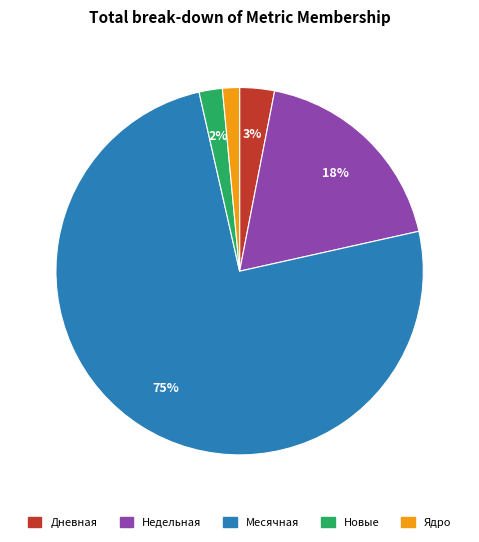

Approximately how many times larger is the value at Недельная compared to Новые?

9.0